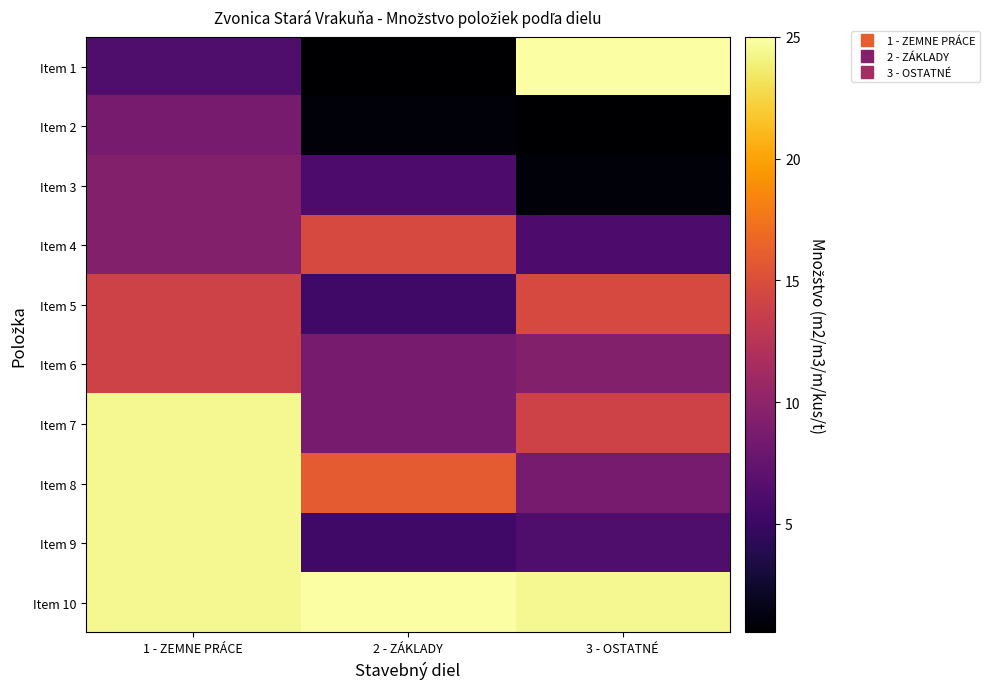

What is the total value across all series at 1 - ZEMNE PRÁCE?

159.5